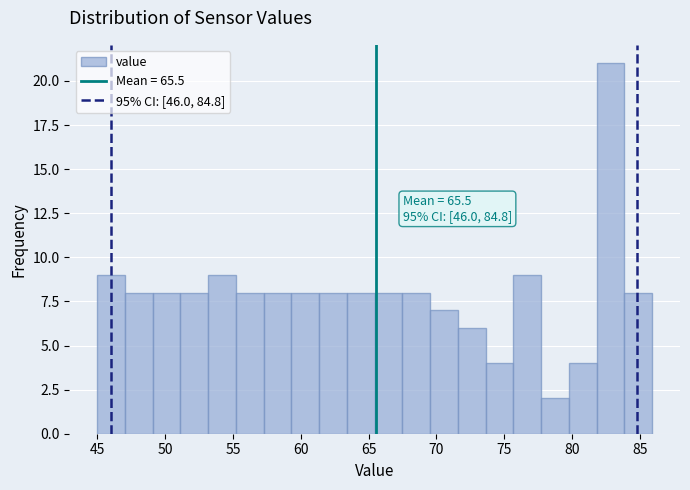

Over which range of the x-axis is the bar tallest?

82.0 to 84.0